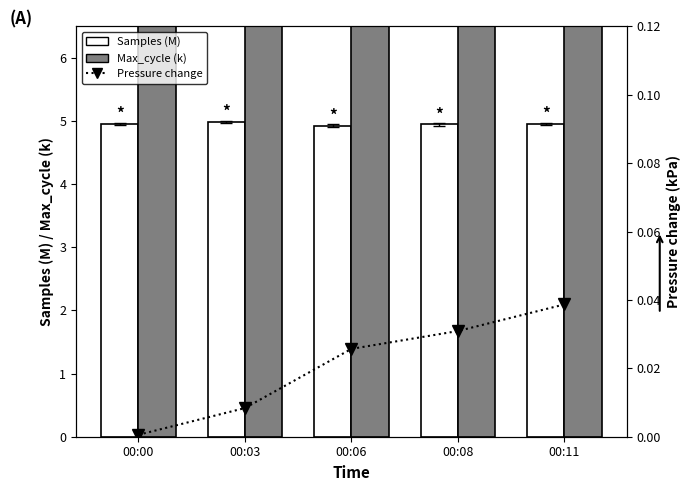

How many groups of bars are there?

5